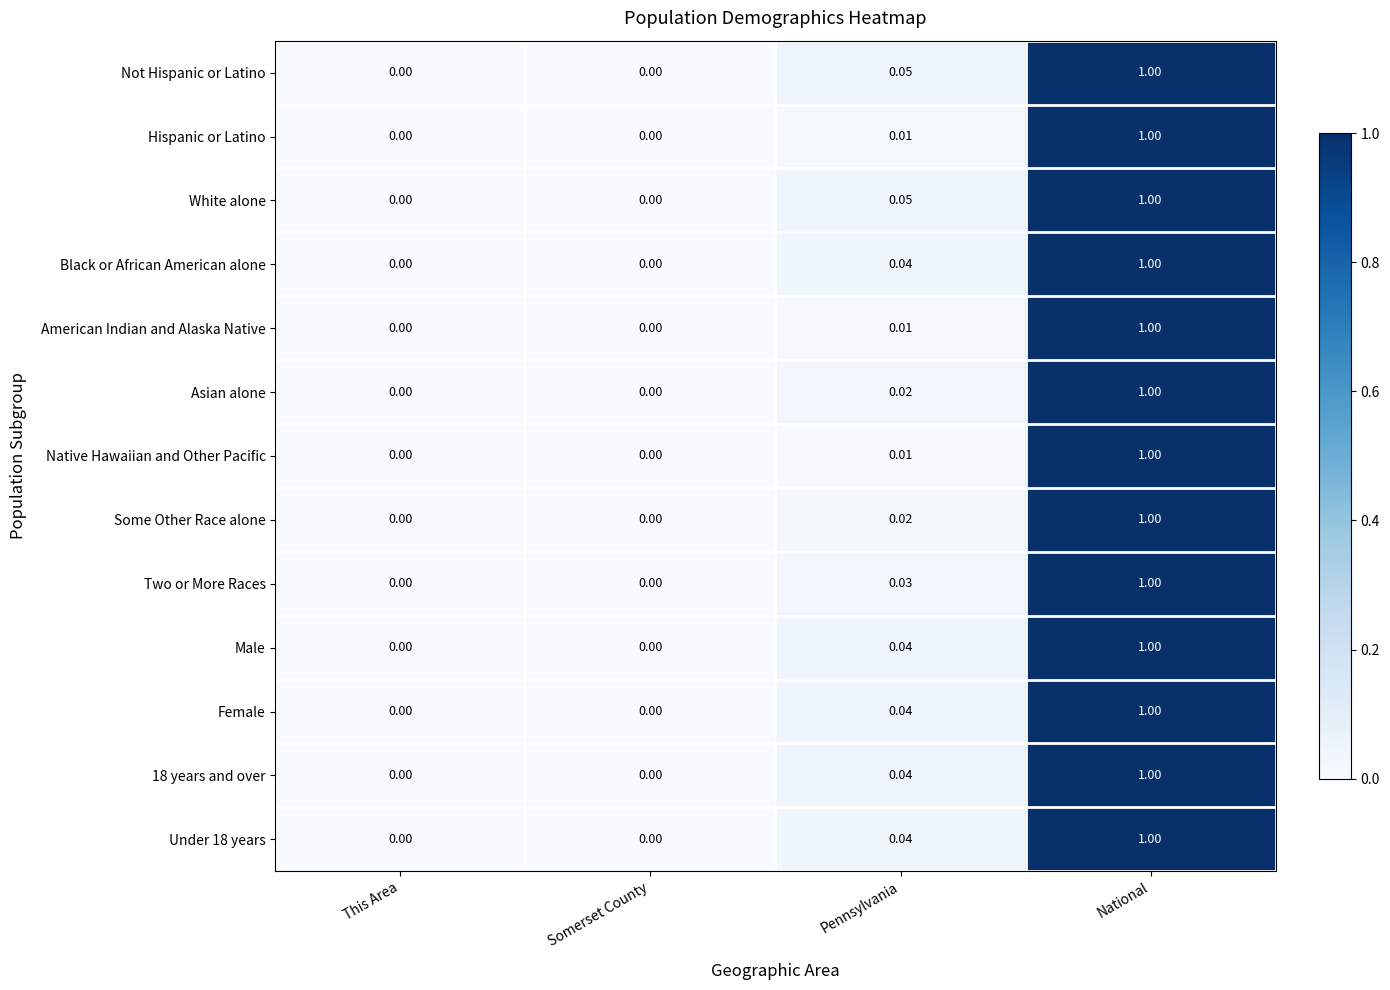

At which category does the chart reach its peak across all series?

National